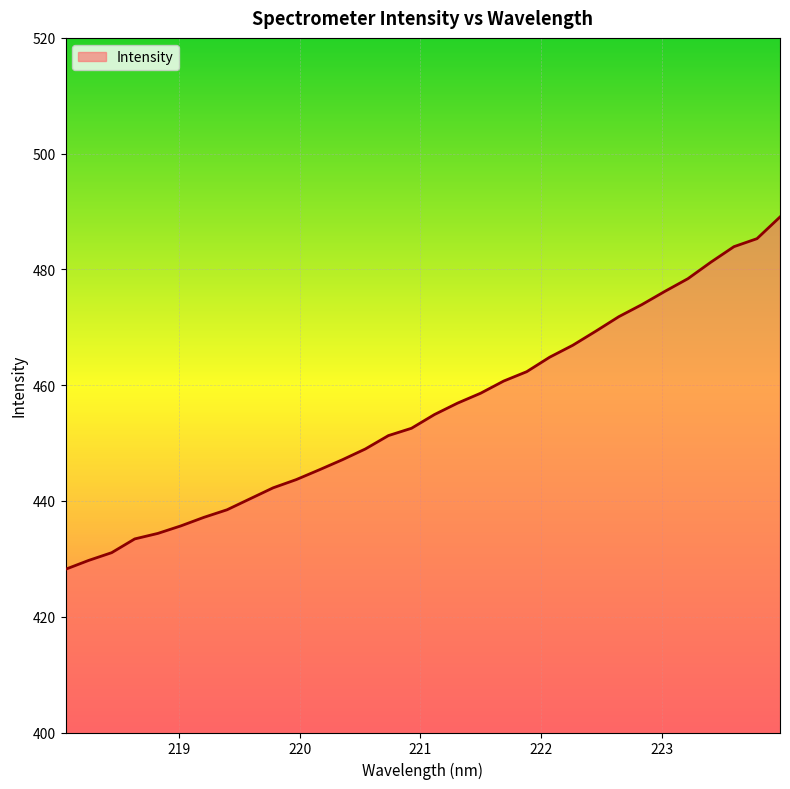

What is the smallest value displayed?

428.2